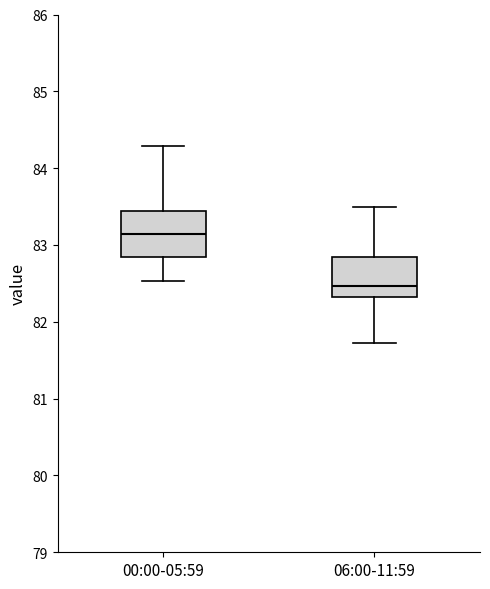

Where is the upper edge of the box for 00:00-05:59 on the y-axis? The values are not printed on the chart, so give them approximately, as read against the axis.

83.4